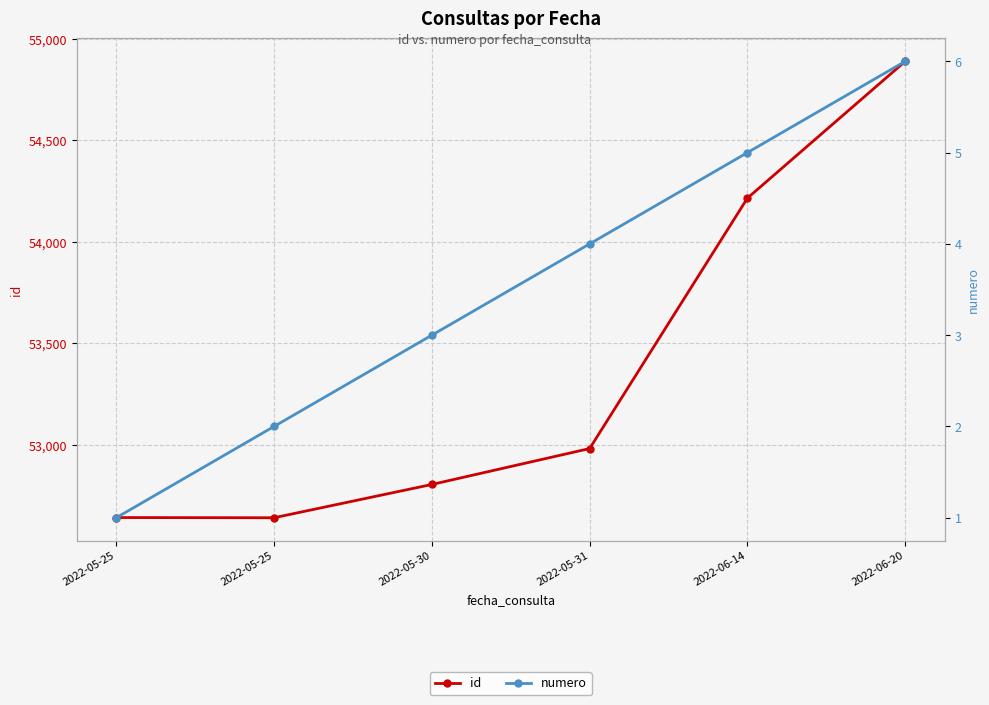

Which has a higher value, 2022-05-25 or 2022-05-31?

2022-05-31